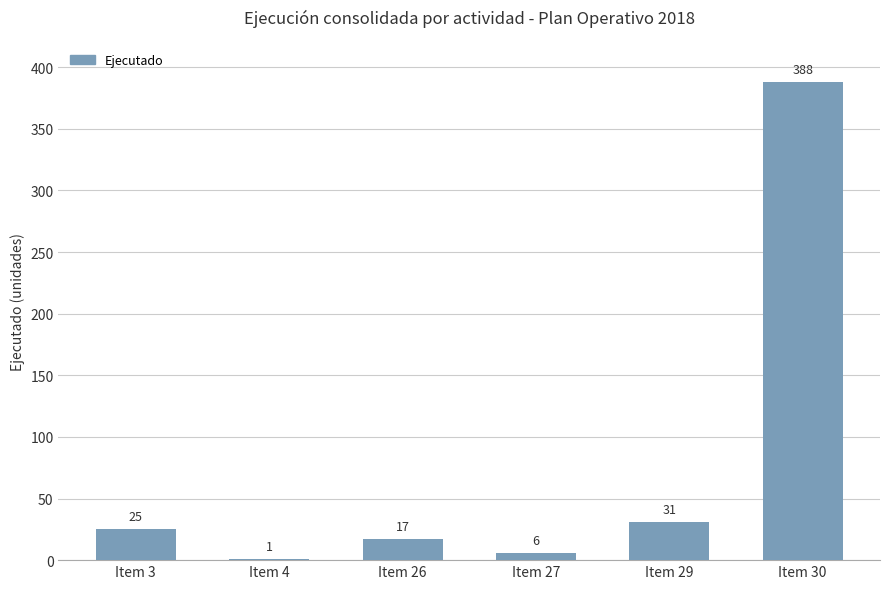

Which has a higher value, Item 4 or Item 30?

Item 30